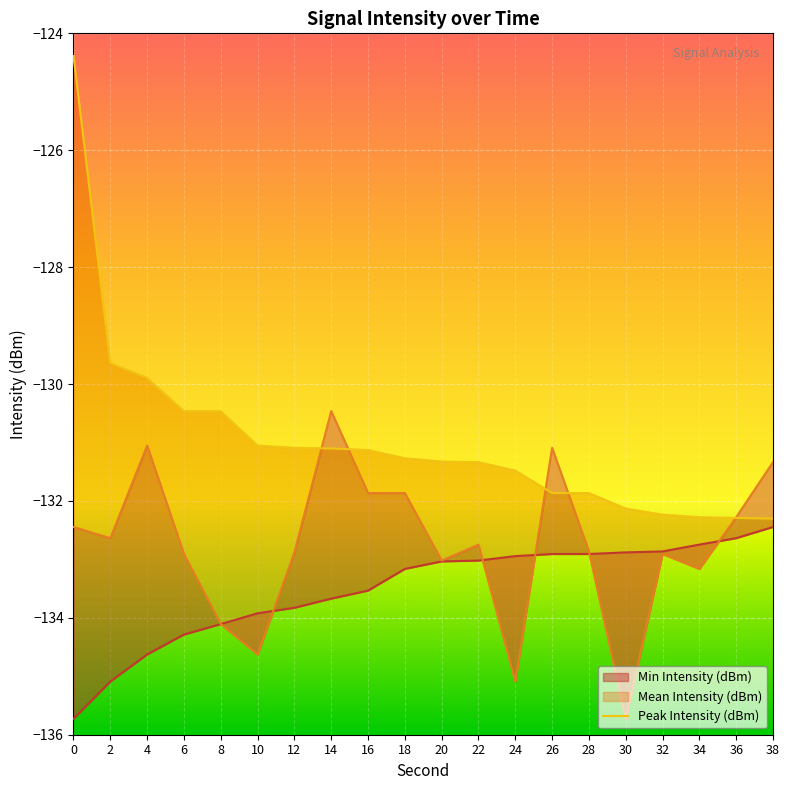

What is the minimum value shown in the chart?

-132.3